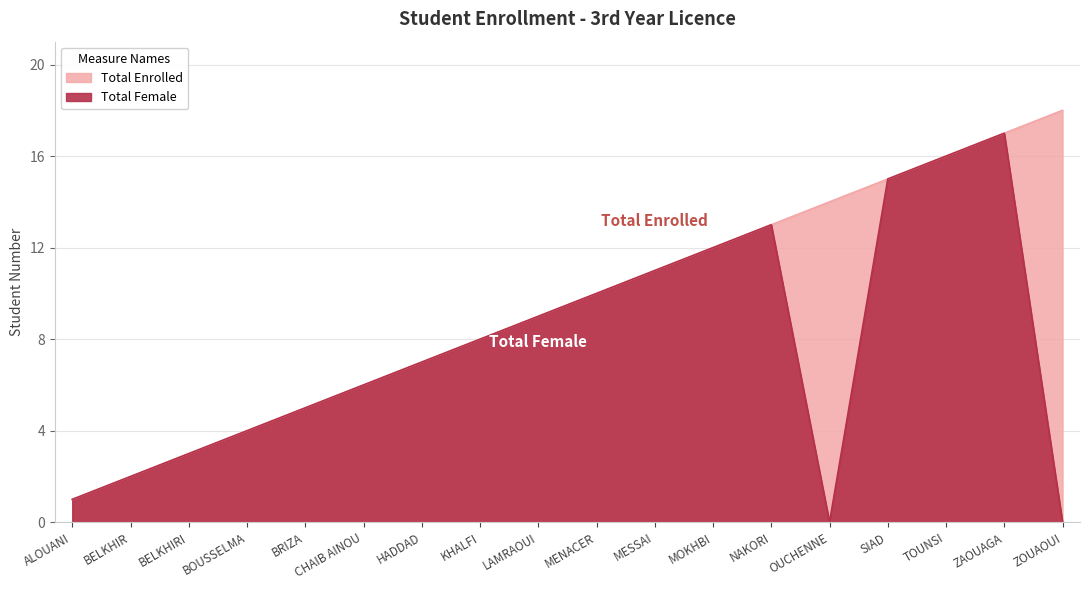

Reading left to right, transcribe all the data shown in this chart.

Total Enrolled: ALOUANI=1	BELKHIR=2	BELKHIRI=3	BOUSSELMA=4	BRIZA=5	CHAIB AINOU=6	HADDAD=7	KHALFI=8	LAMRAOUI=9	MENACER=10	MESSAI=11	MOKHBI=12	NAKORI=13	OUCHENNE=14	SIAD=15	TOUNSI=16	ZAOUAGA=17	ZOUAOUI=18
Total Female: ALOUANI=1	BELKHIR=2	BELKHIRI=3	BOUSSELMA=4	BRIZA=5	CHAIB AINOU=6	HADDAD=7	KHALFI=8	LAMRAOUI=9	MENACER=10	MESSAI=11	MOKHBI=12	NAKORI=13	OUCHENNE=0	SIAD=15	TOUNSI=16	ZAOUAGA=17	ZOUAOUI=0